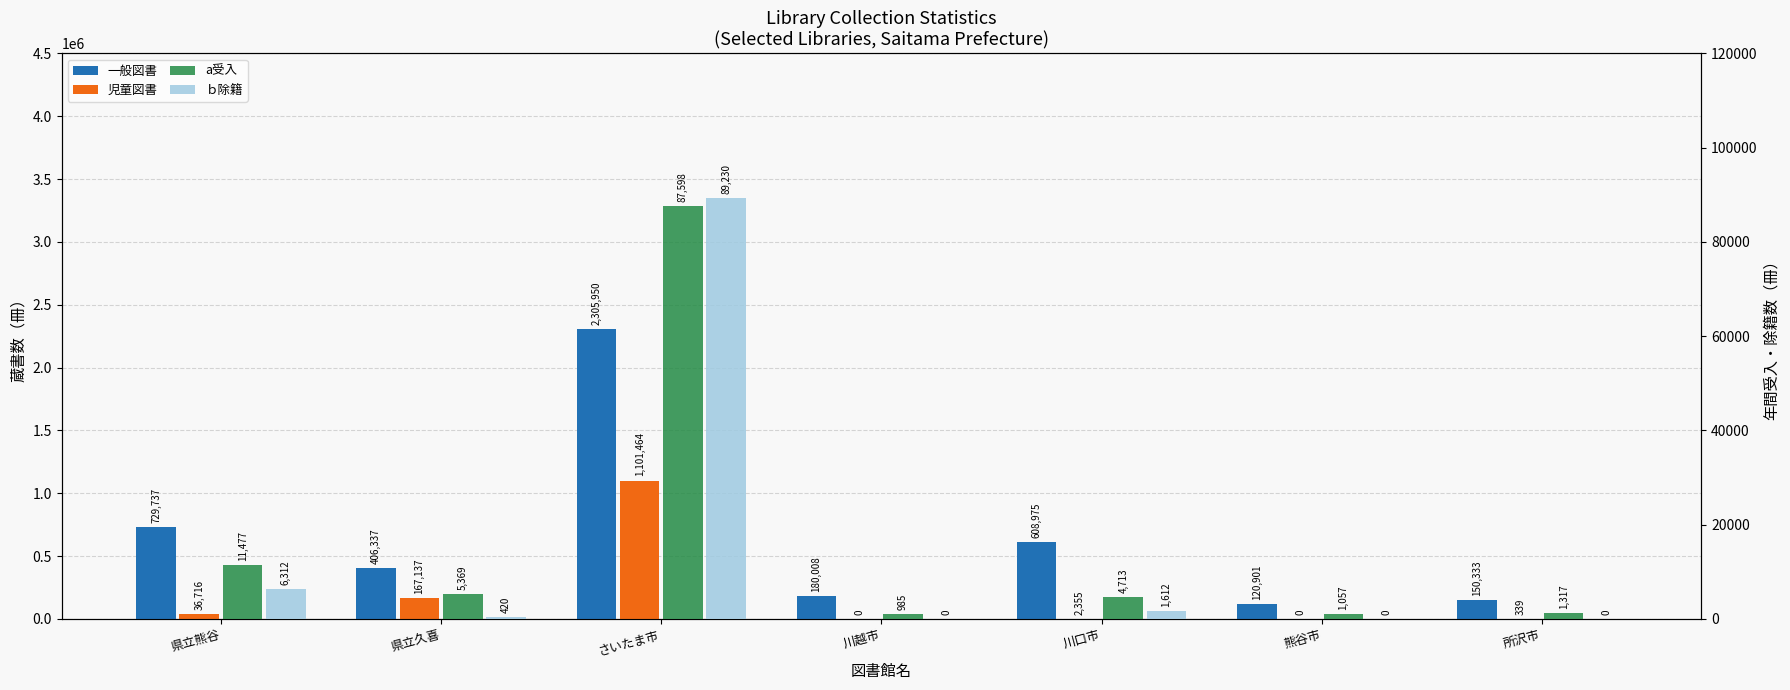

What is the total value across all series at 県立熊谷?

784242